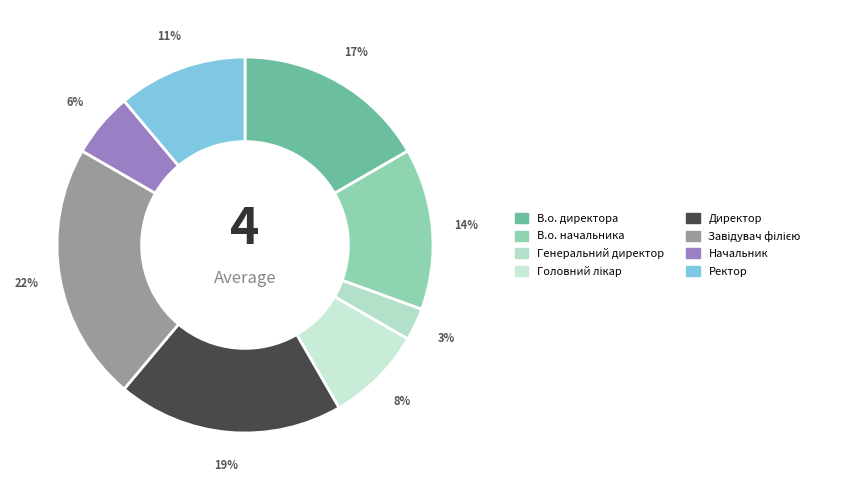

What is the smallest slice in the pie chart?

Генеральний директор